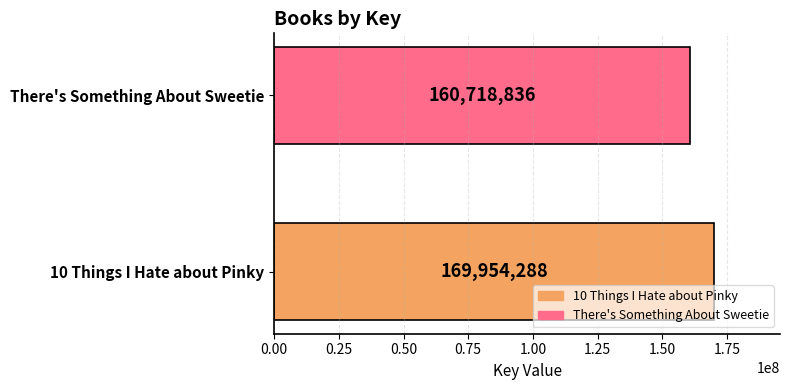

What is the sum of all values?

330673124